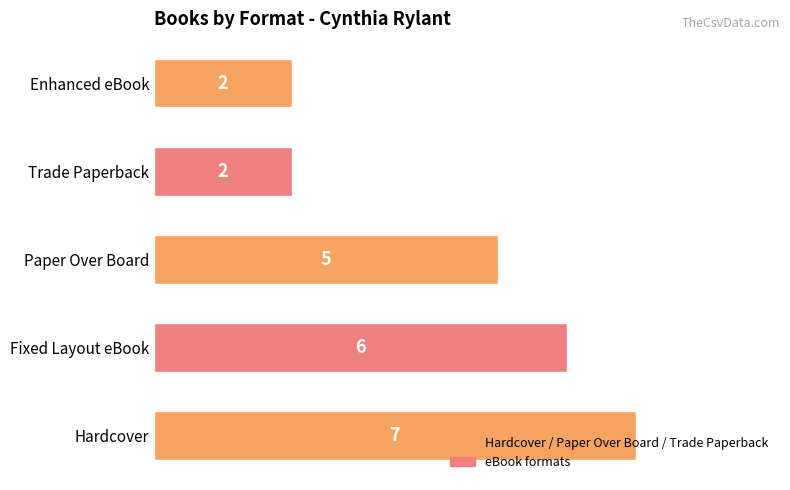

Are the bars grouped side by side (vs. stacked)?

No